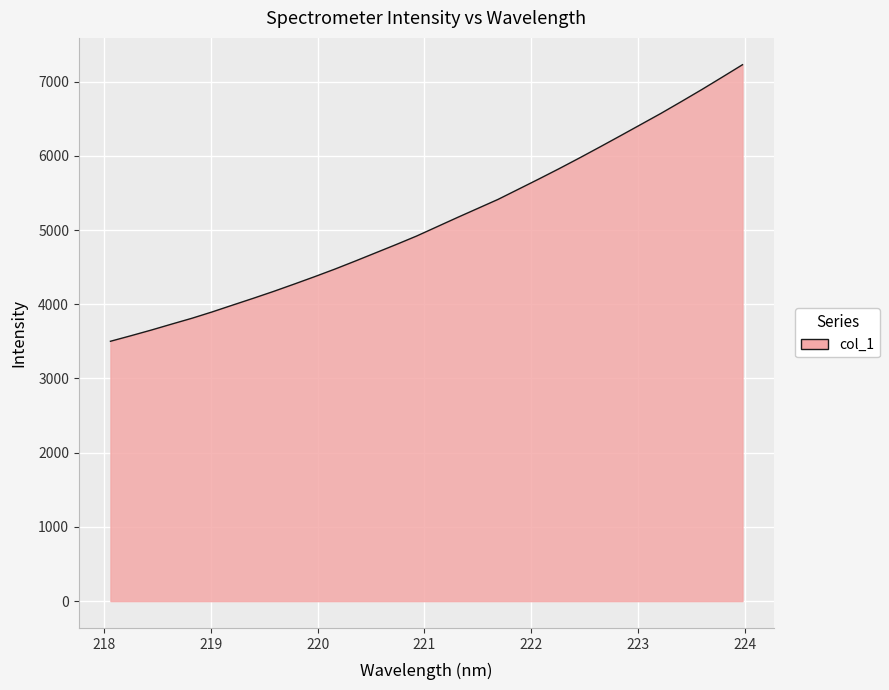

What is the smallest value displayed?

3501.3